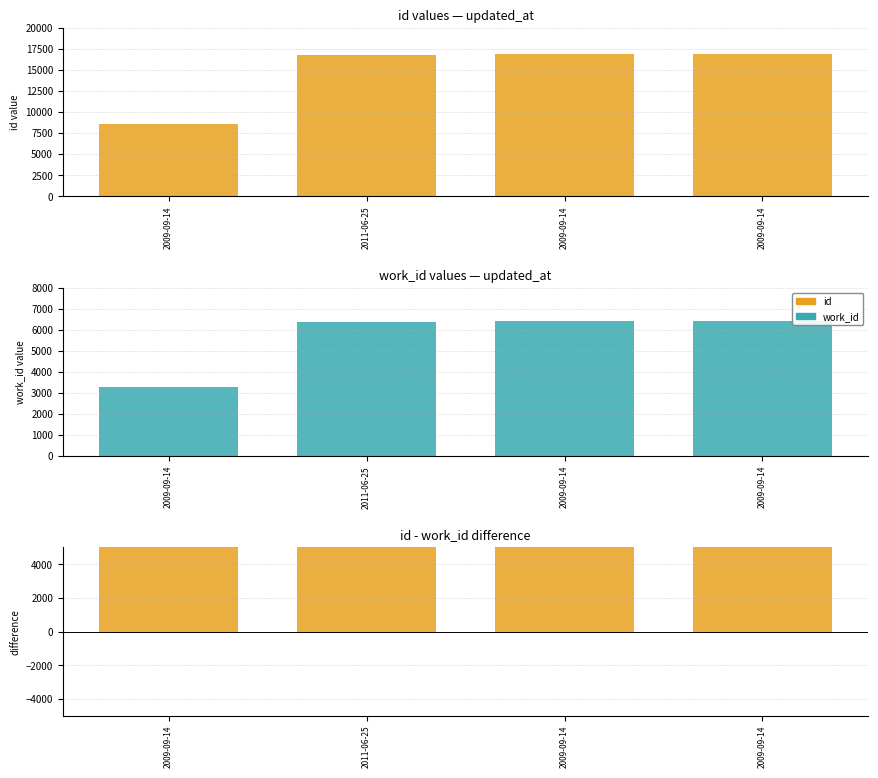

At how many categories does at least one series exceed 15227?

3